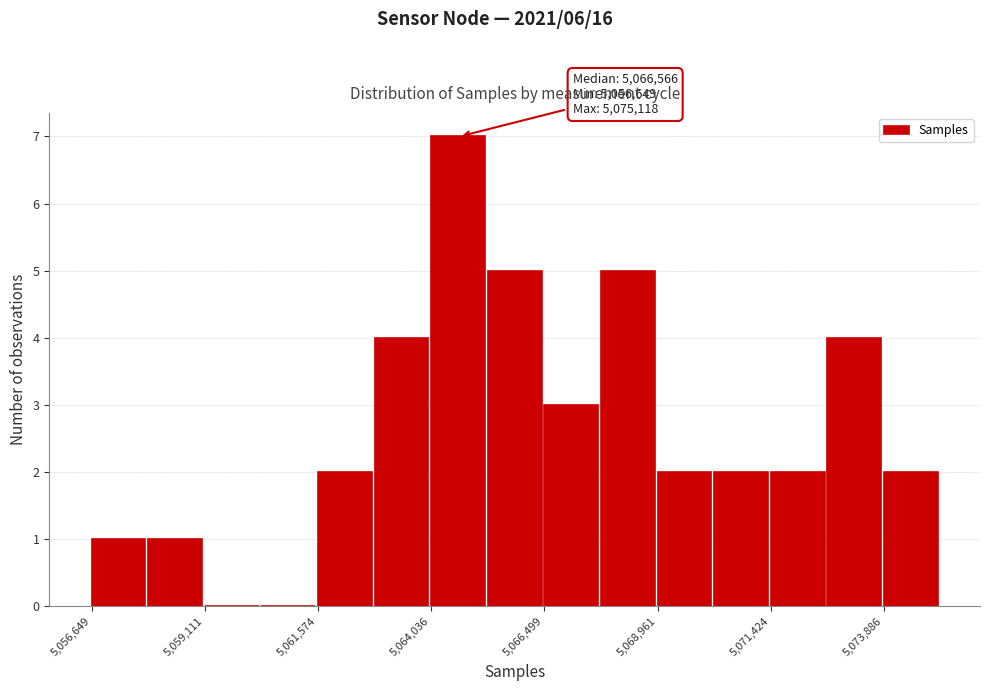

Read against the x-axis, roughly where is the centre of the tallest bar?

5064500